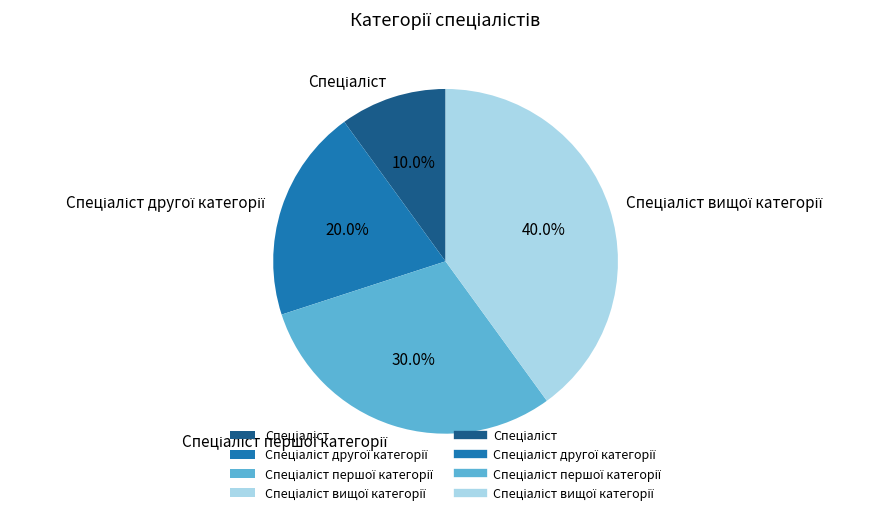

Is there any slice that represents more than half of the pie?

No